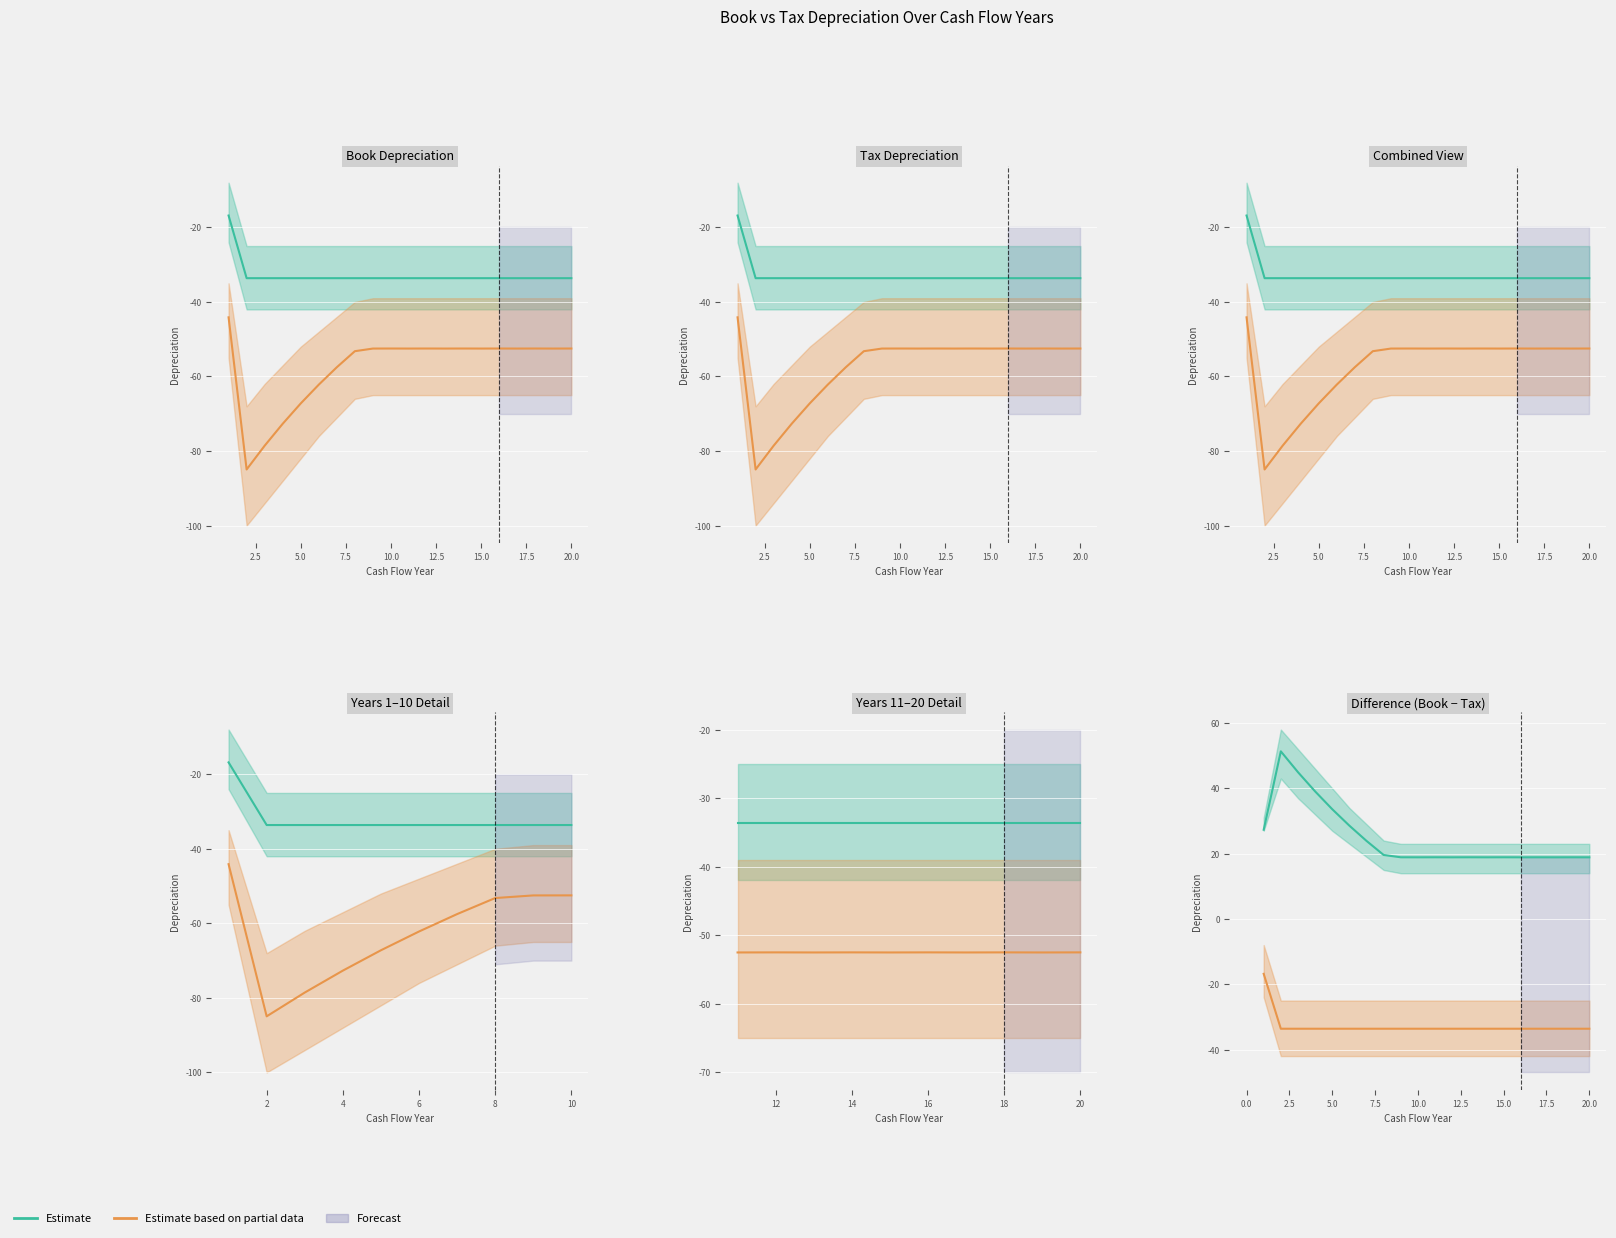

Which series has the widest spread of values?

Estimate